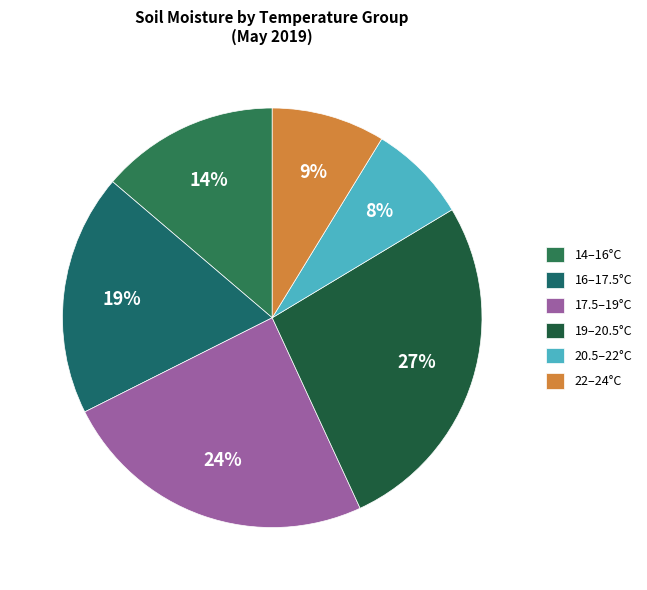

Rank the categories by value from lowest to highest.

20.5–22°C, 22–24°C, 14–16°C, 16–17.5°C, 17.5–19°C, 19–20.5°C